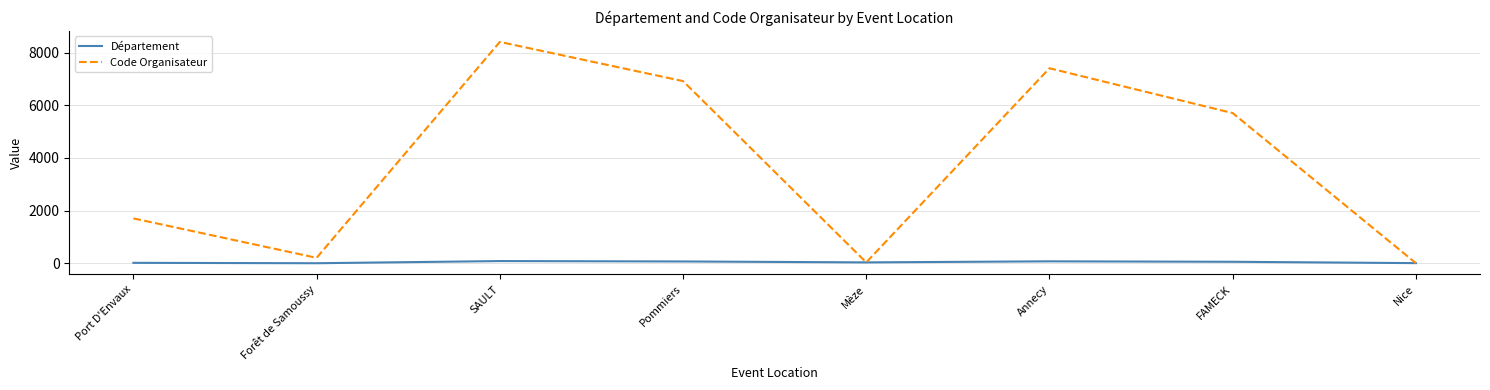

At which category is the sum across all series the highest?

SAULT